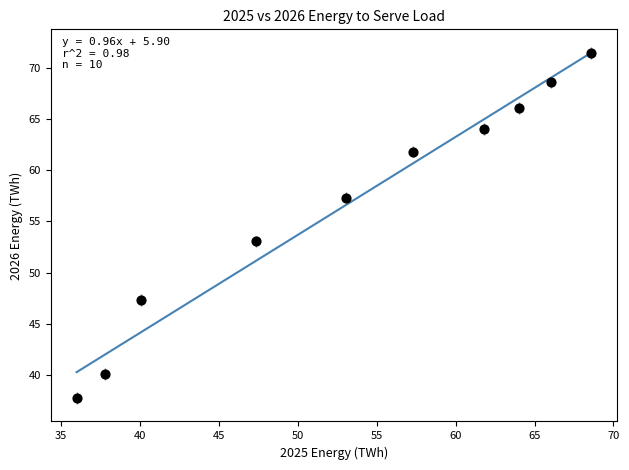

What Y value in the scatter plot is closest to 54?

53.0